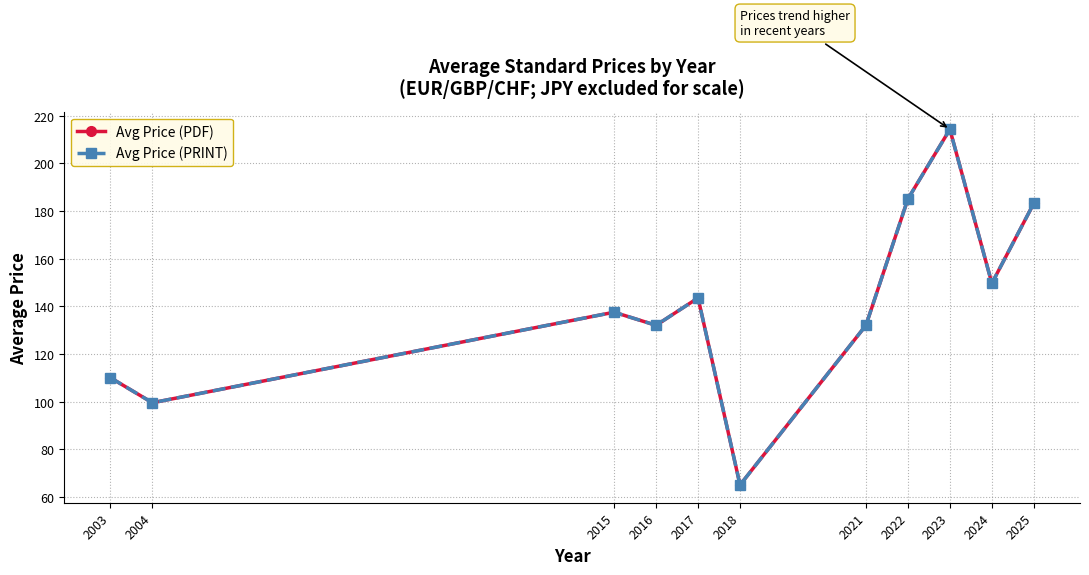

Is this an area chart (filled region under the line)?

No